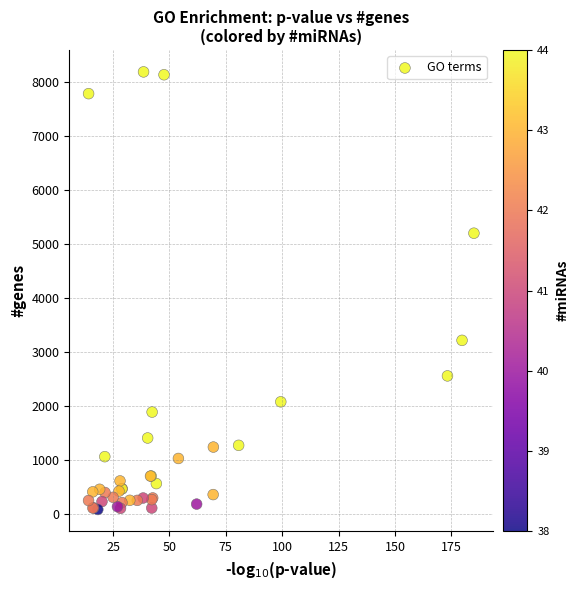

What Y value in the scatter plot is closest to 4142?

3223